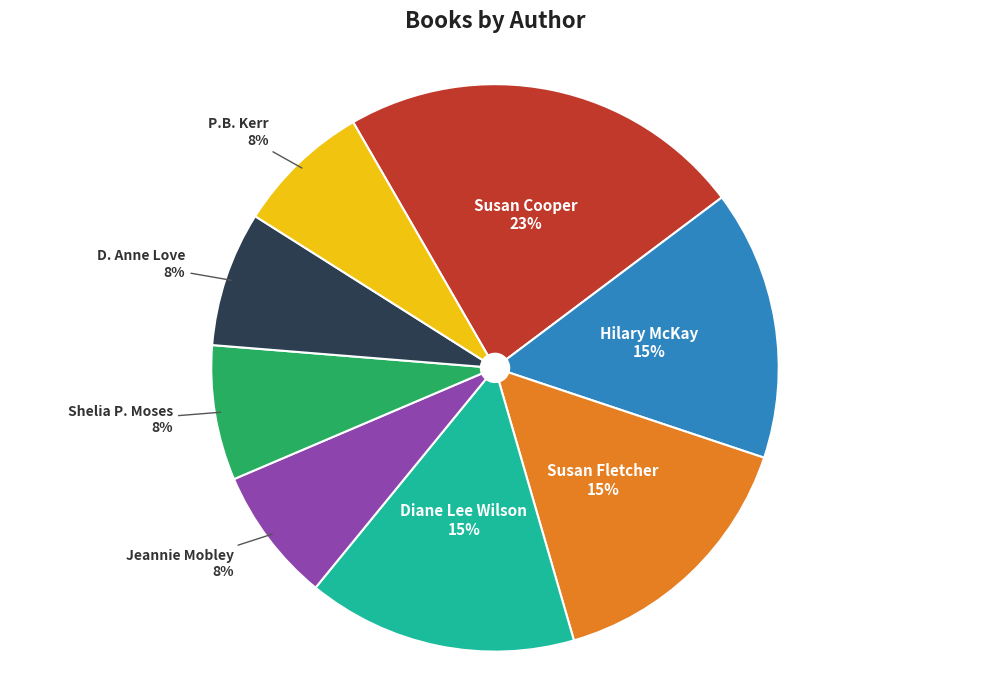

To the nearest percent, what percentage of the pie is Susan Cooper?

23%